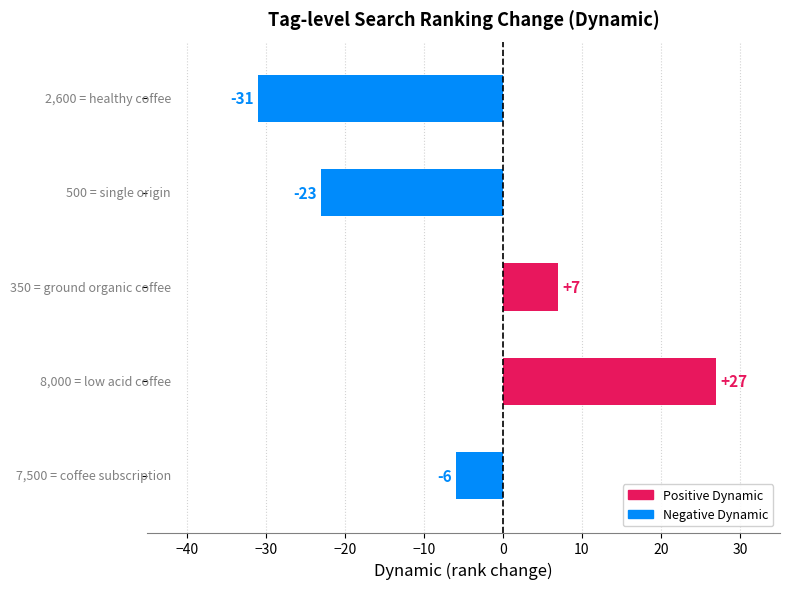

What is the difference between the second highest and minimum values?

38